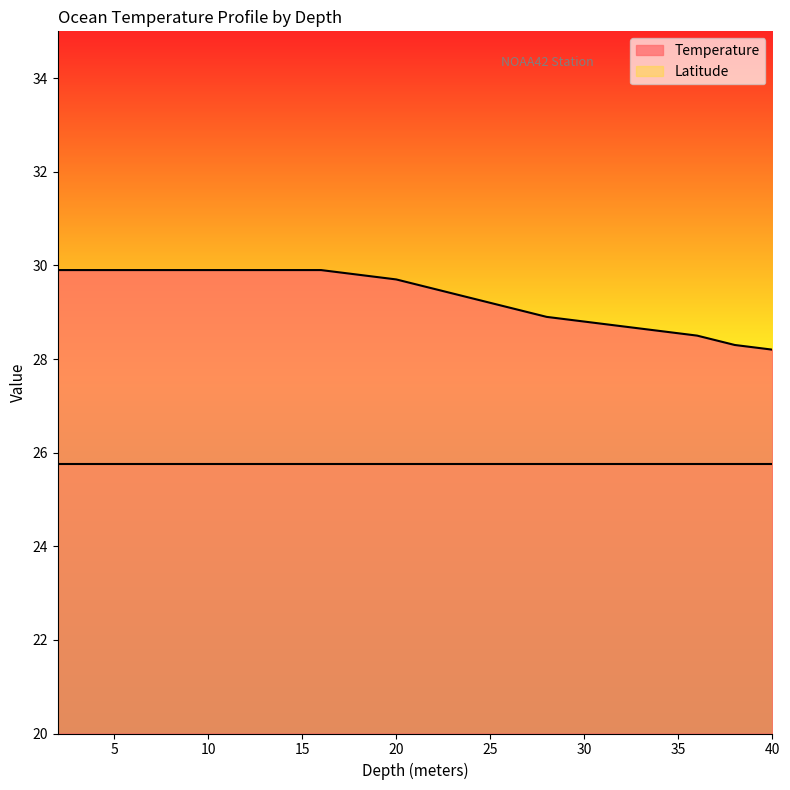

Reading left to right, extract all data points from this chart.

2.0=29.9	4.0=29.9	6.0=29.9	8.0=29.9	10.0=29.9	12.0=29.9	14.0=29.9	16.0=29.9	18.0=29.8	20.0=29.7	22.0=29.5	24.0=29.3	26.0=29.1	28.0=28.9	30.0=28.8	32.0=28.7	34.0=28.6	36.0=28.5	38.0=28.3	40.0=28.2